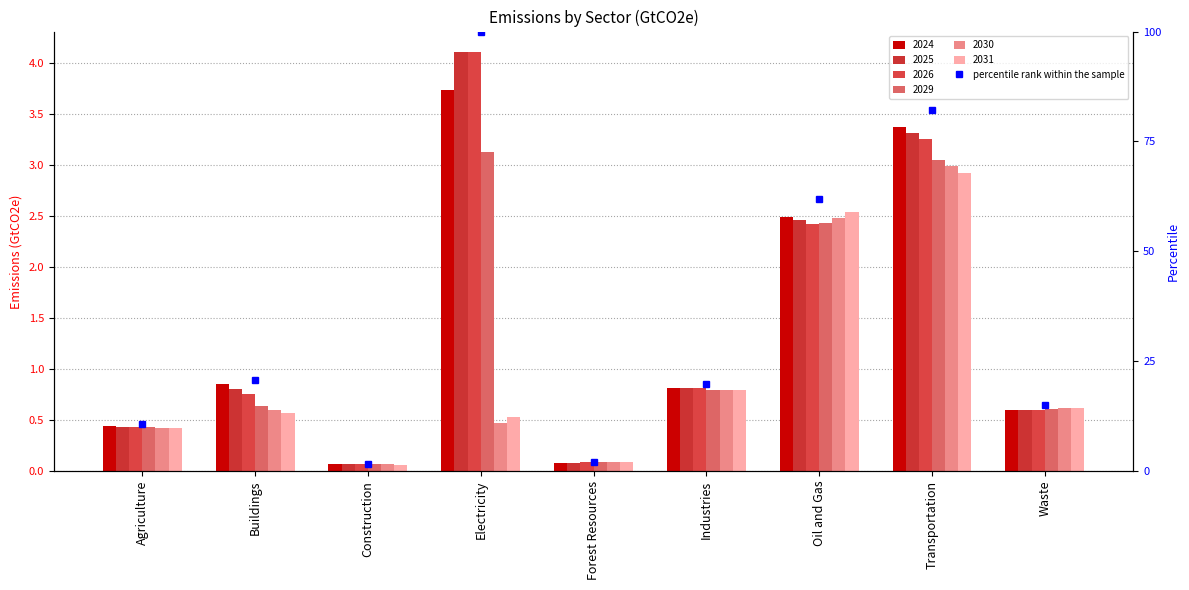

Where is 2029 nearest to the value 1?

Industries